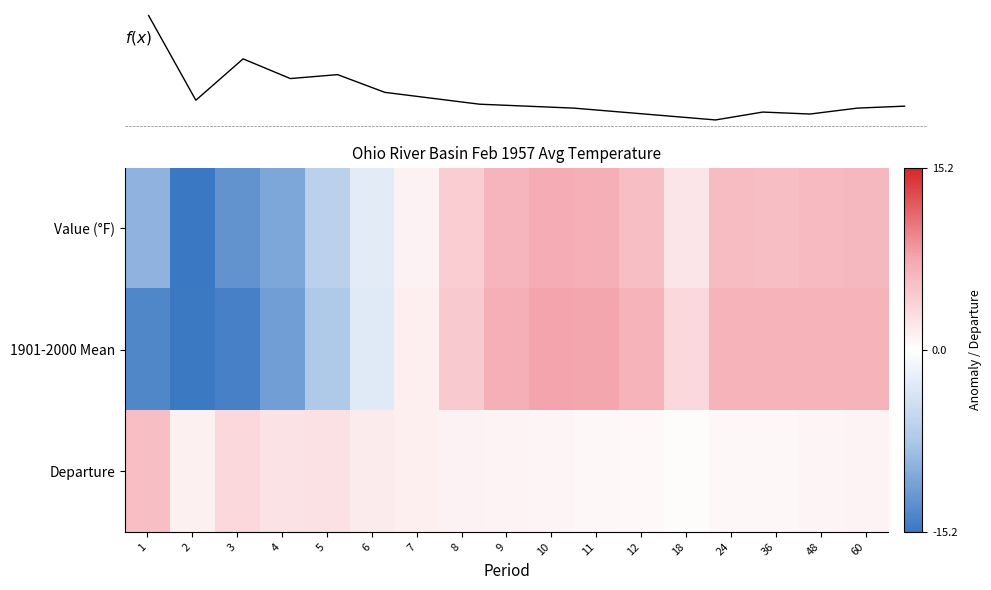

How many data points in Departure are less than 1?

7